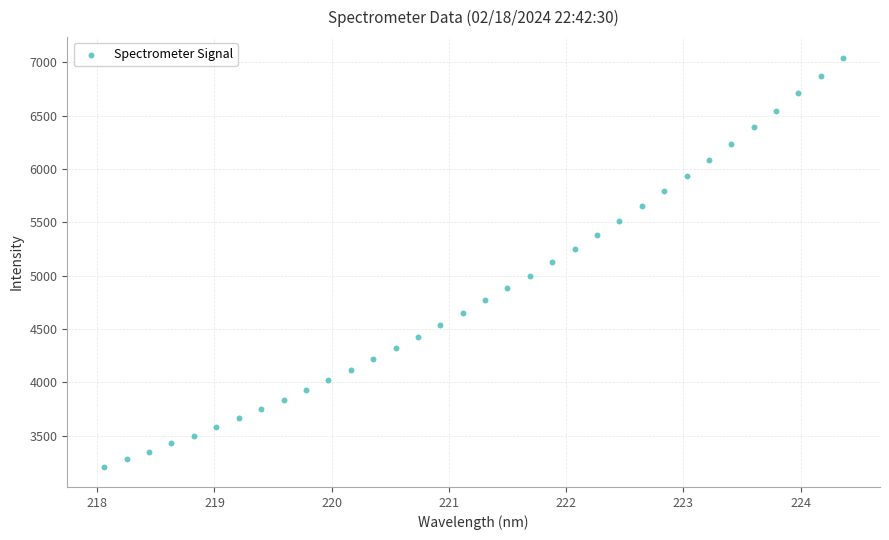

What is the range of X values (max minus min)?

6.3